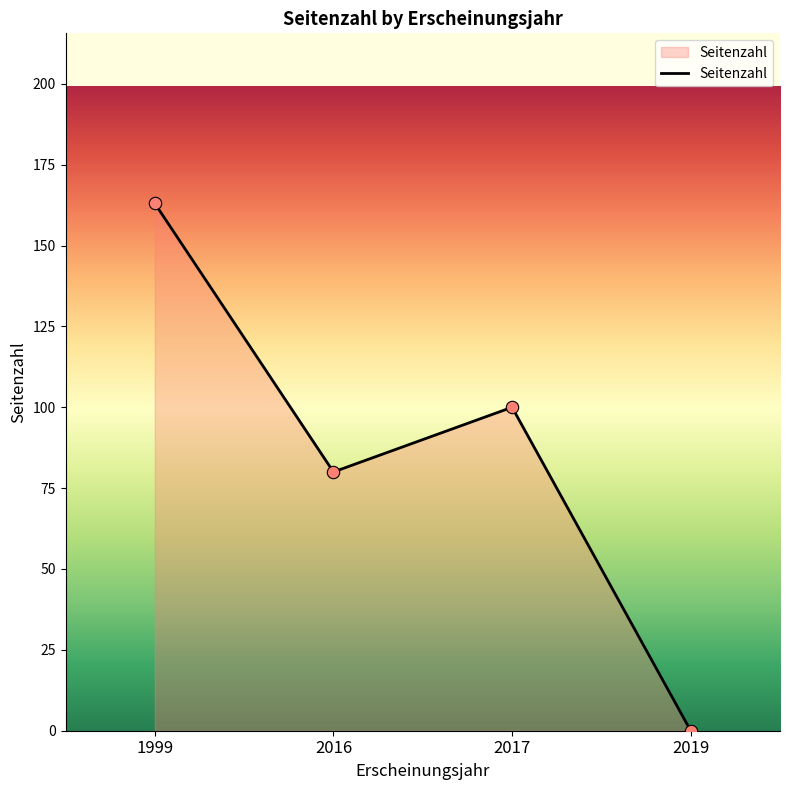

Between 1999 and 2019, which is larger?

1999